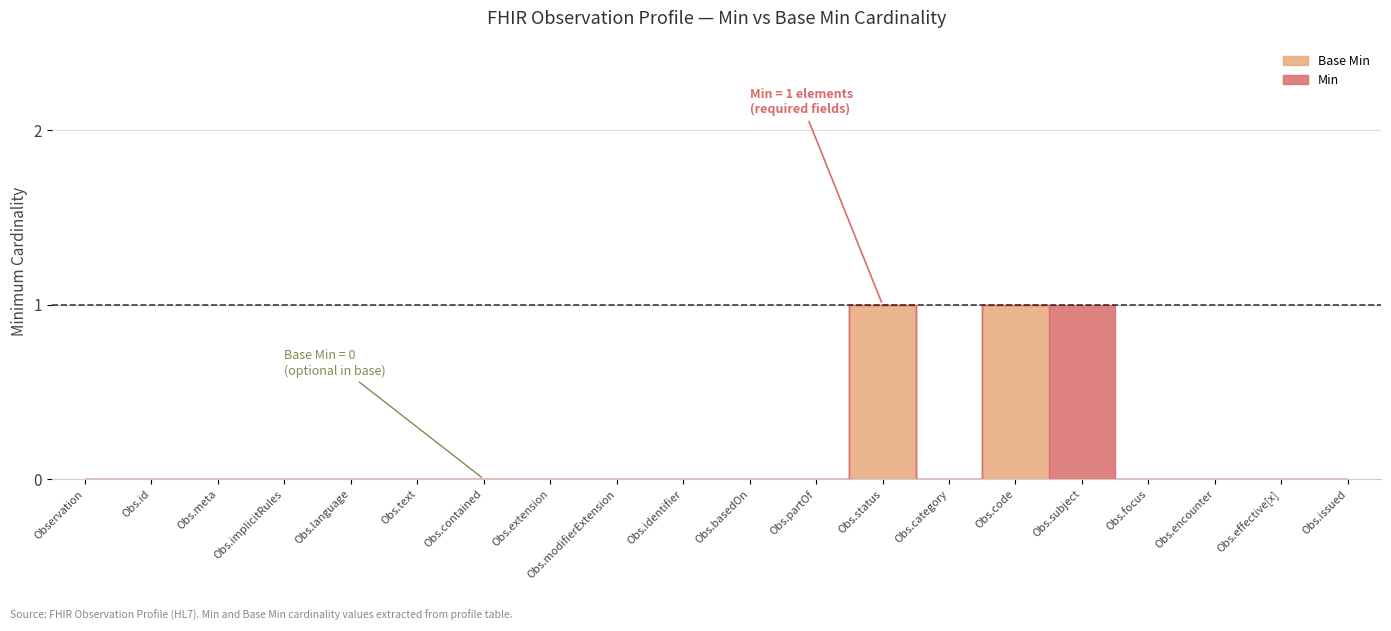

How many data points does each series have?

20